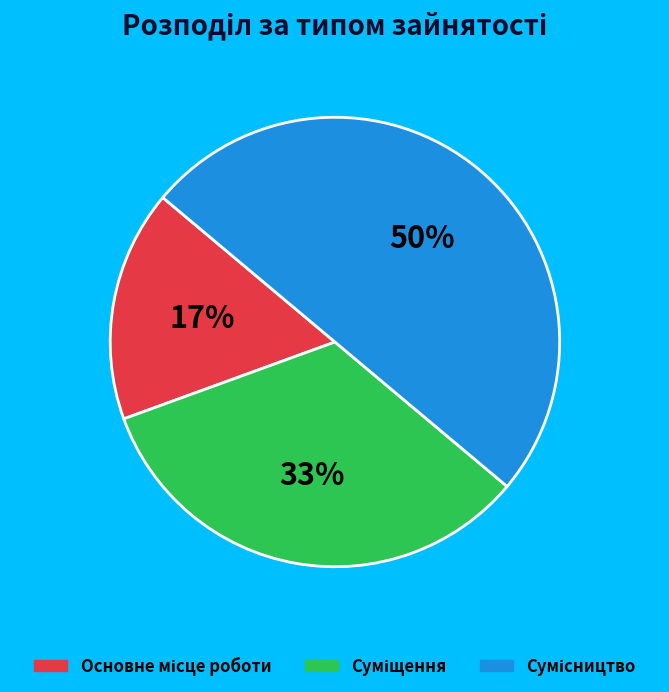

How many segments does this pie chart have?

3